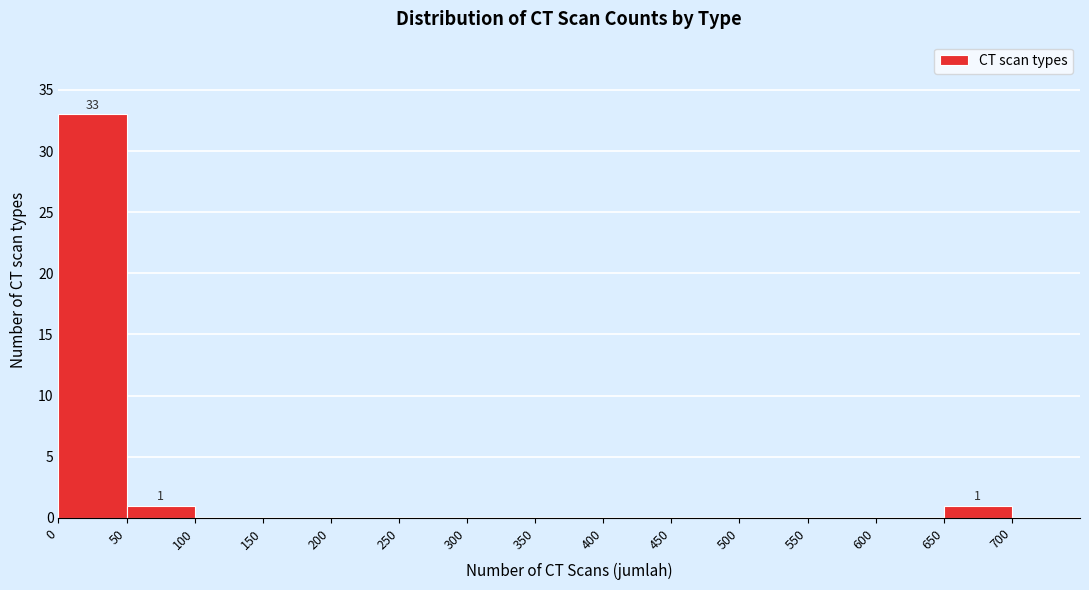

Which range on the x-axis has the tallest bar?

0 to 50